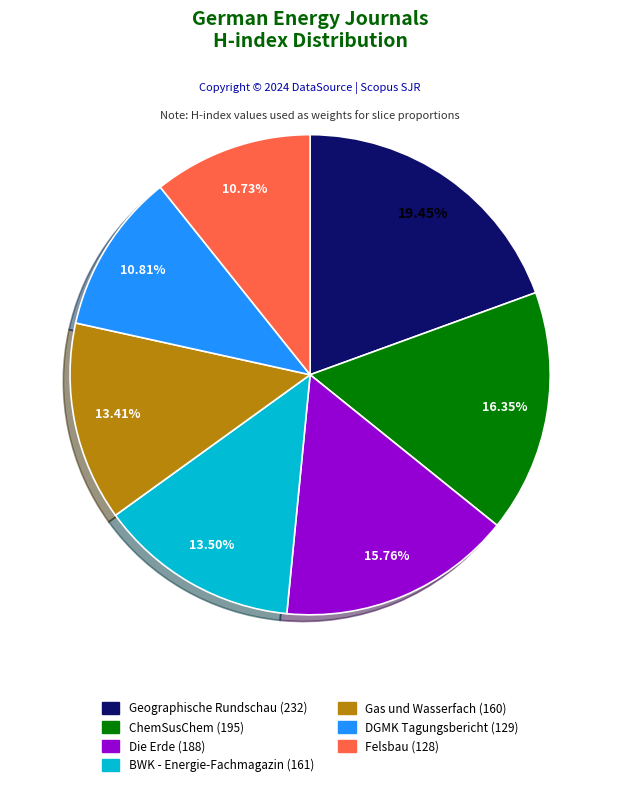

Does Gas und Wasserfach account for over 50% of the chart?

No